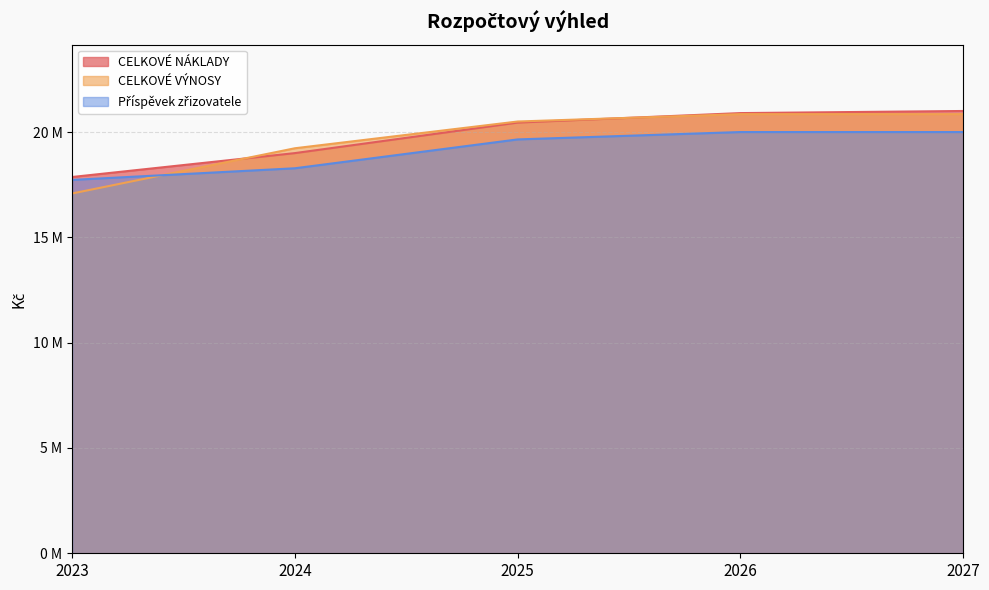

Rank the series by their average value, from highest to lowest.

CELKOVÉ NÁKLADY, CELKOVÉ VÝNOSY, Příspěvek zřizovatele